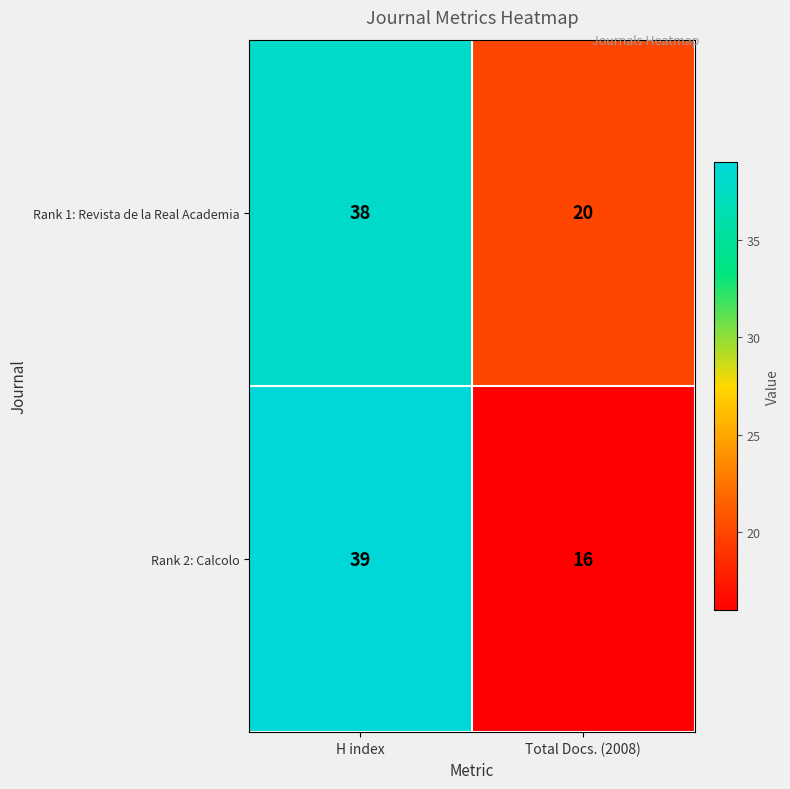

Is it true that Rank 2: Calcolo equals 39 at H index?

True